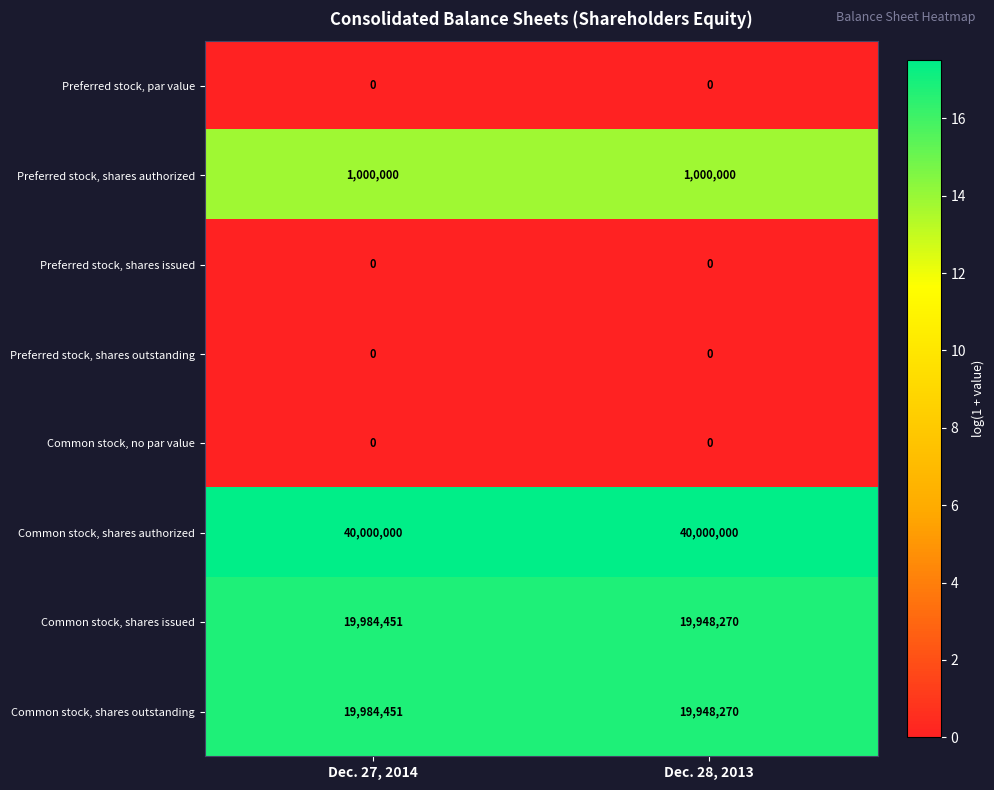

Which series has the largest total across all categories?

Common stock, shares authorized